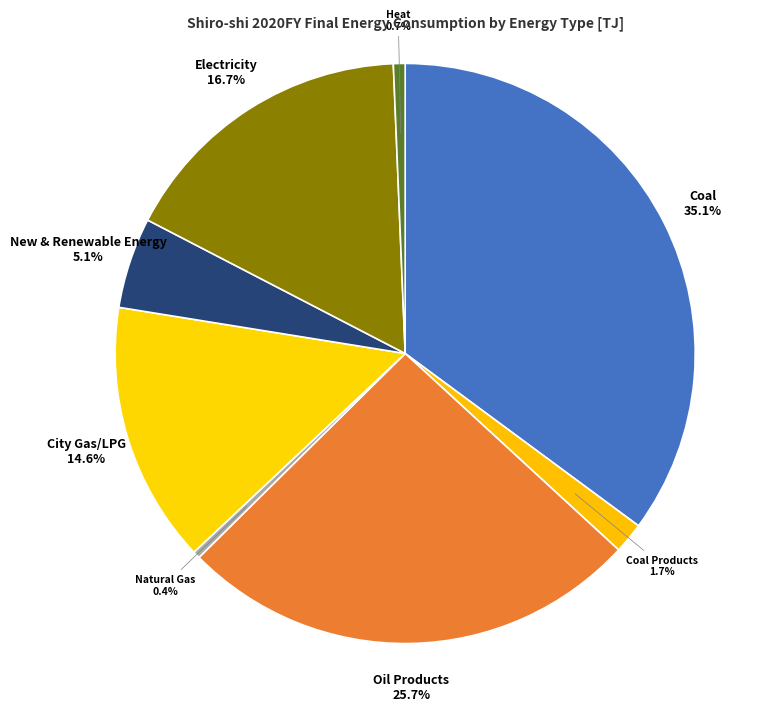

What percentage is NOT represented by New & Renewable Energy?

94.9%